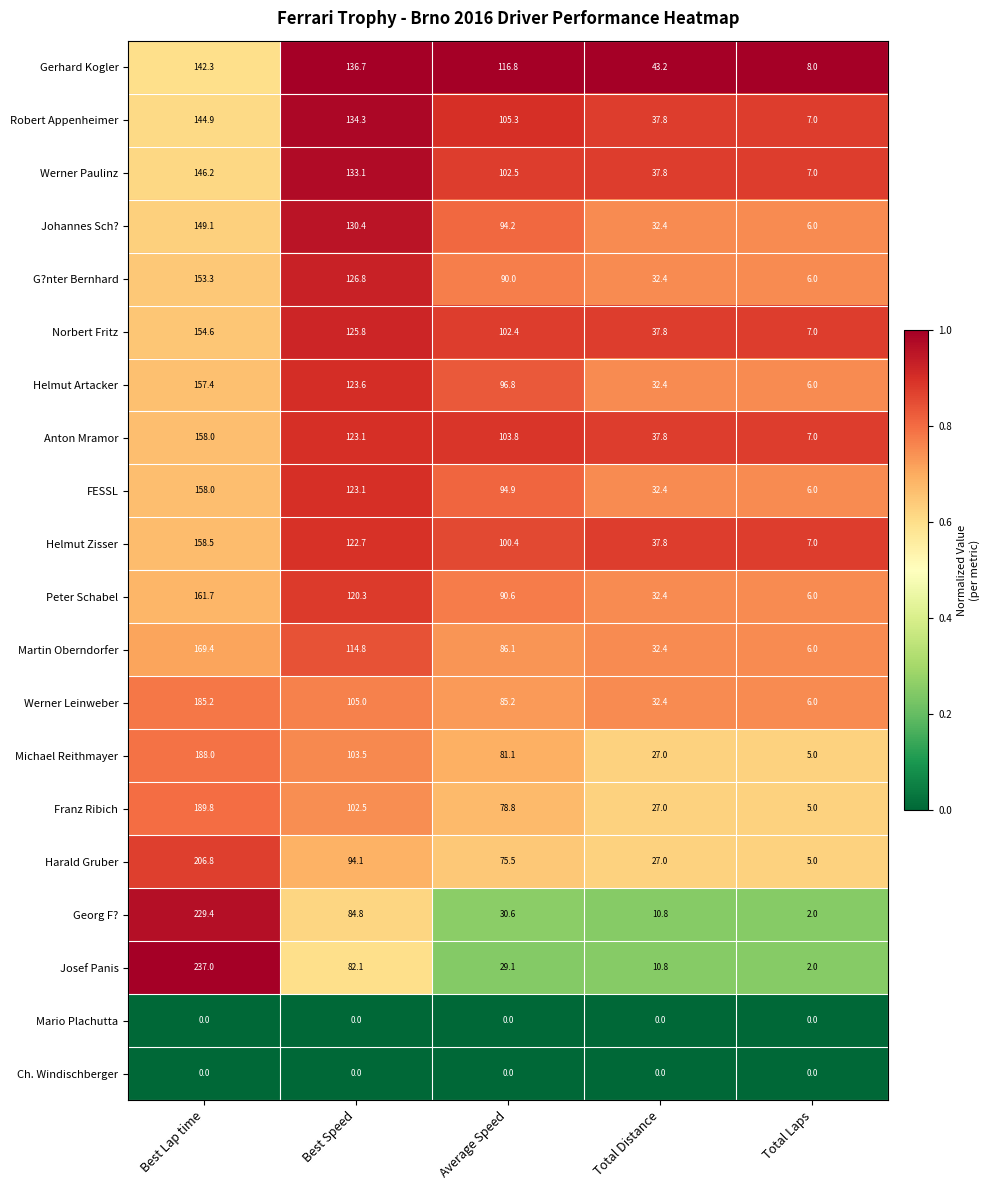

What is the spread (max minus min) of values at Average Speed?

116.8